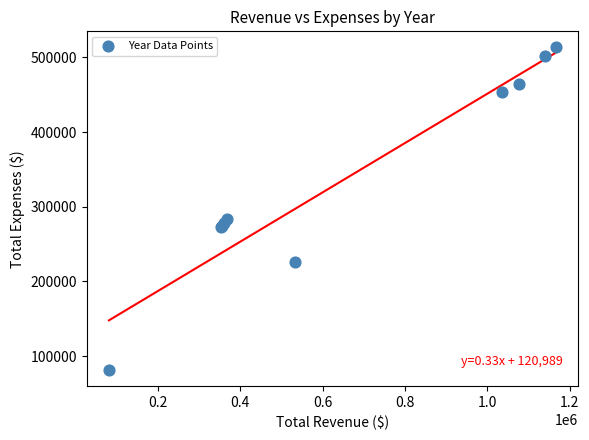

What Y value in the scatter plot is closest to 297407?

283472.7